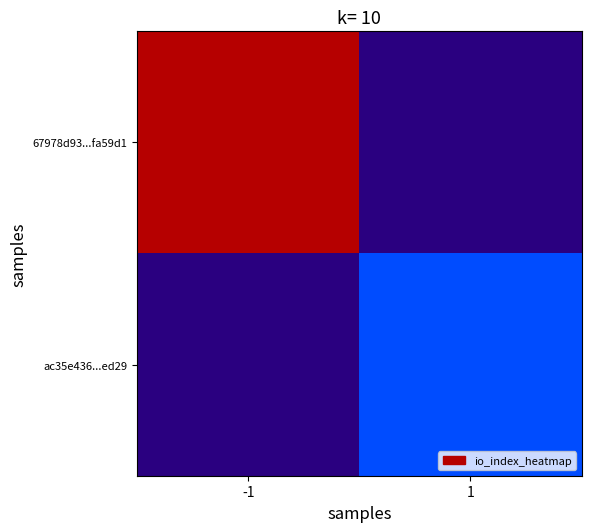

Which has a higher value, -1 or 1?

1